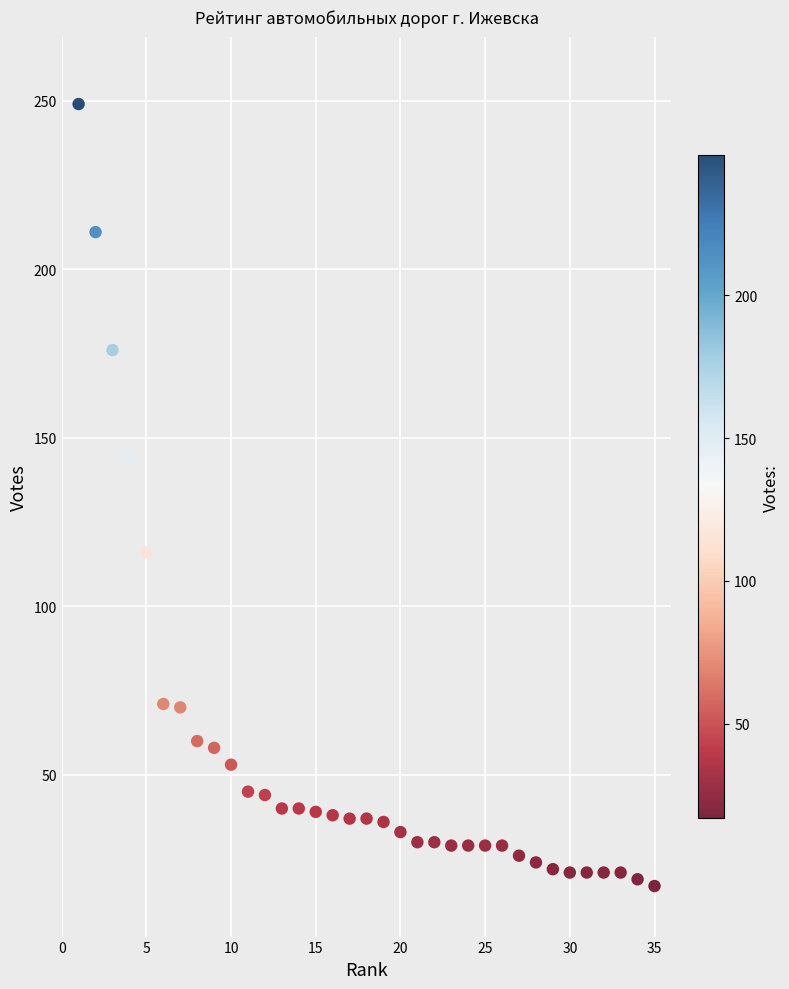

What Y value in the scatter plot is closest to 133?

144